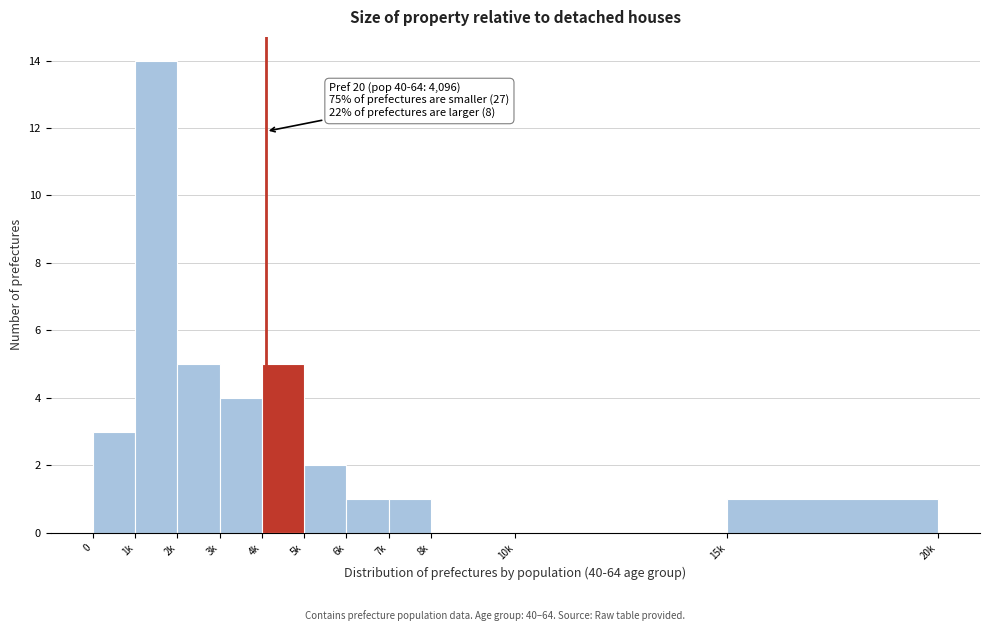

Reading left to right, list all the values displayed in this chart.

0=3	1k=14	2k=5	3k=4	4k=5	5k=2	6k=1	7k=1	8k=0	10k=0	15k=1